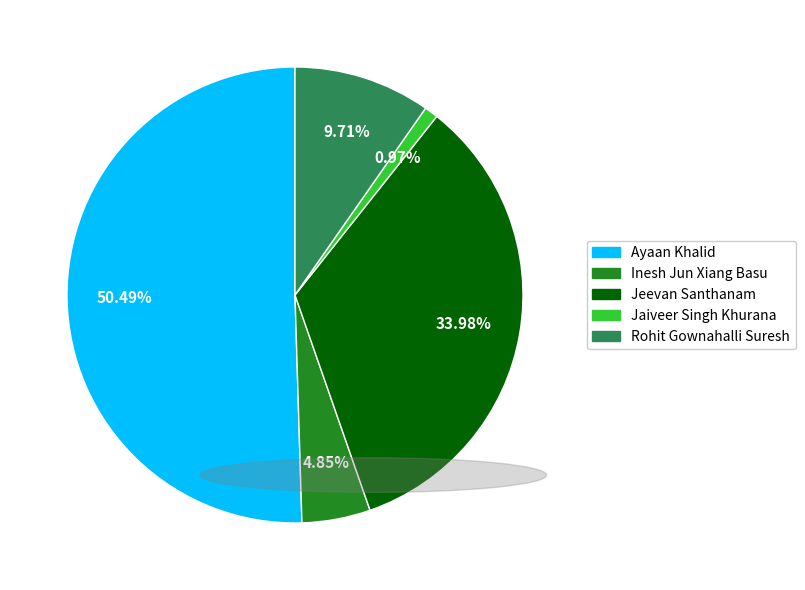

How many segments does this pie chart have?

5